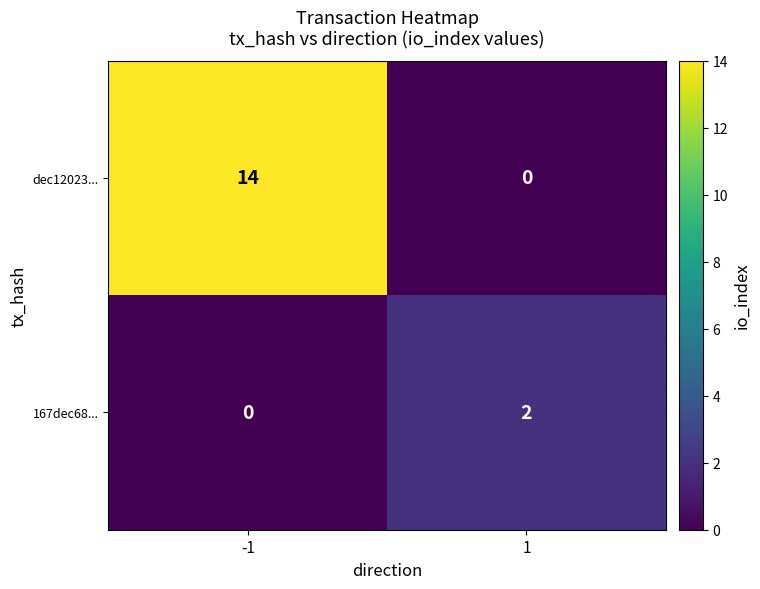

Count the number of categories in the chart.

2